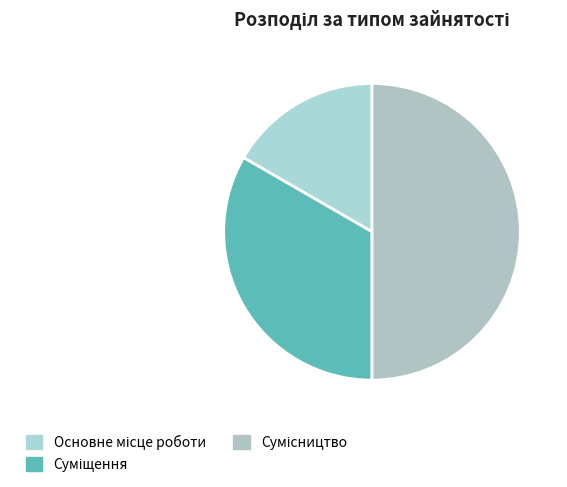

What is the smallest slice in the pie chart?

Основне місце роботи